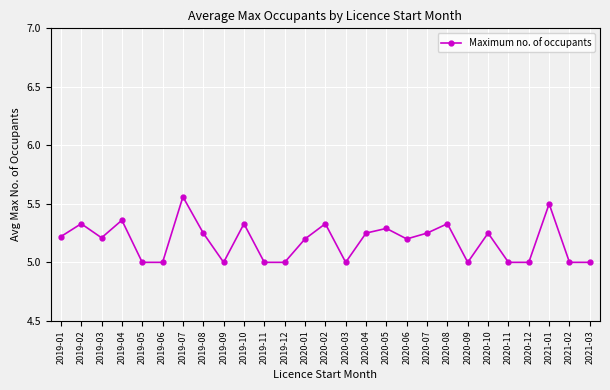

What is the difference between the maximum and minimum values?

0.6